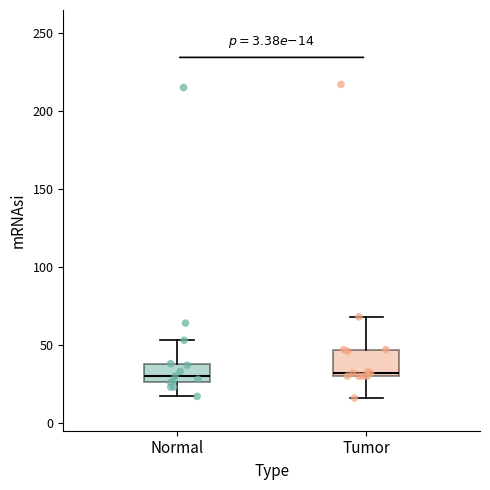

Where does the lower whisker of the box for Normal end on the y-axis? The values are not printed on the chart, so give them approximately, as read against the axis.

15